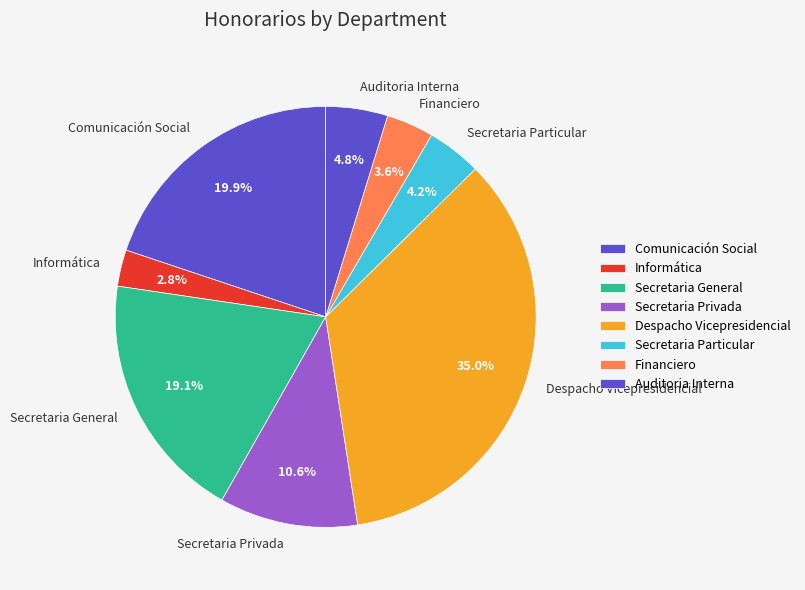

How many slices are in this pie chart?

8